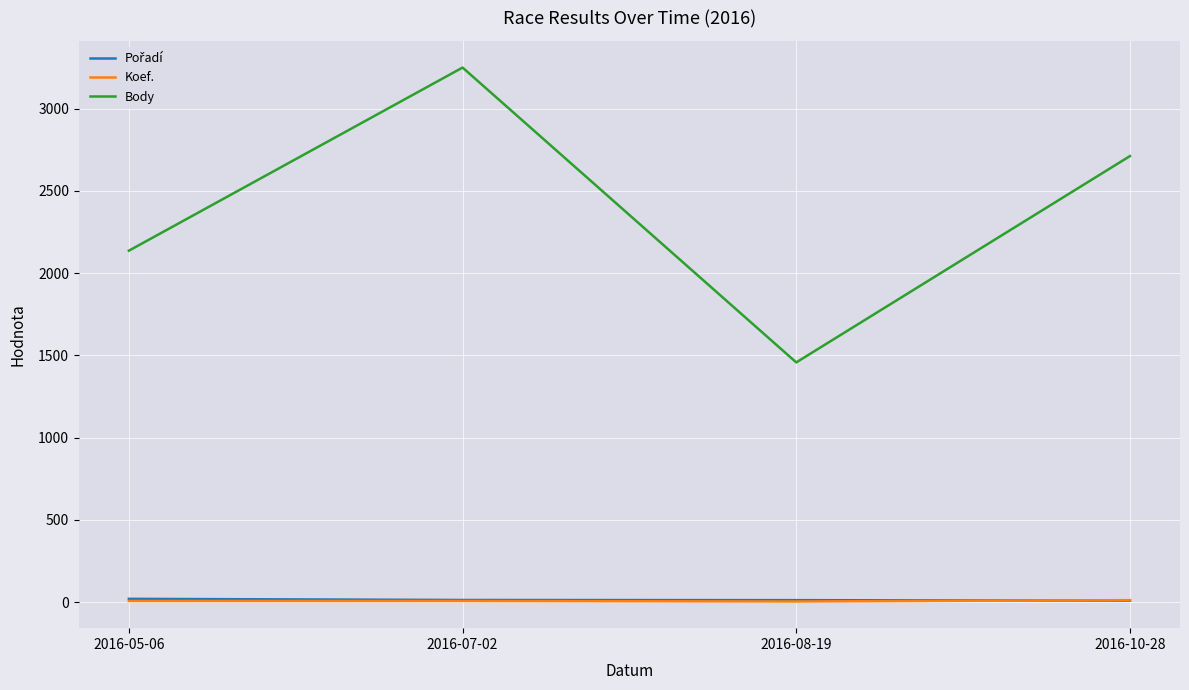

What is the maximum value shown in the chart?

3249